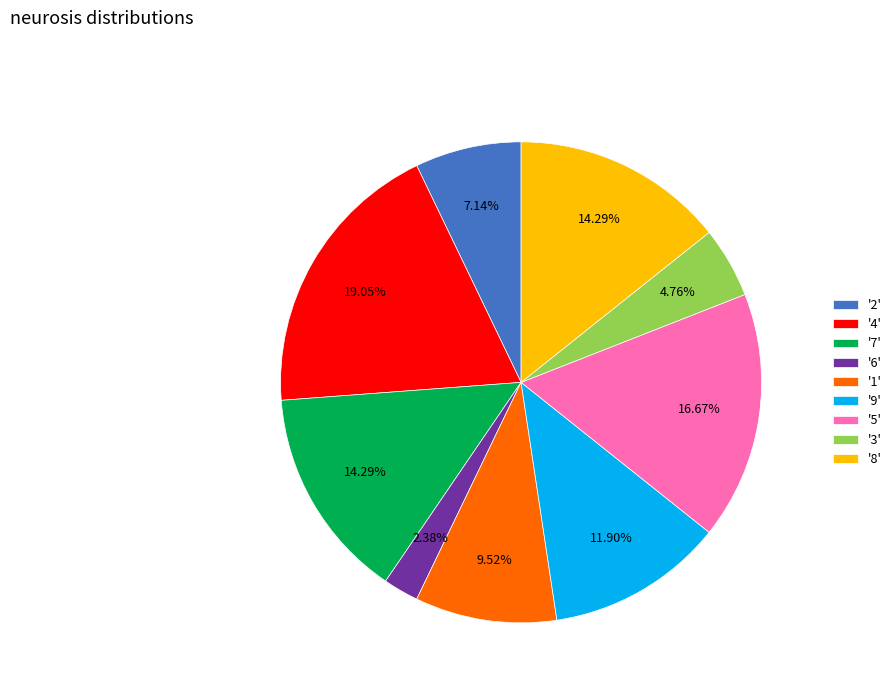

Does '4' represent more than half of the total?

No